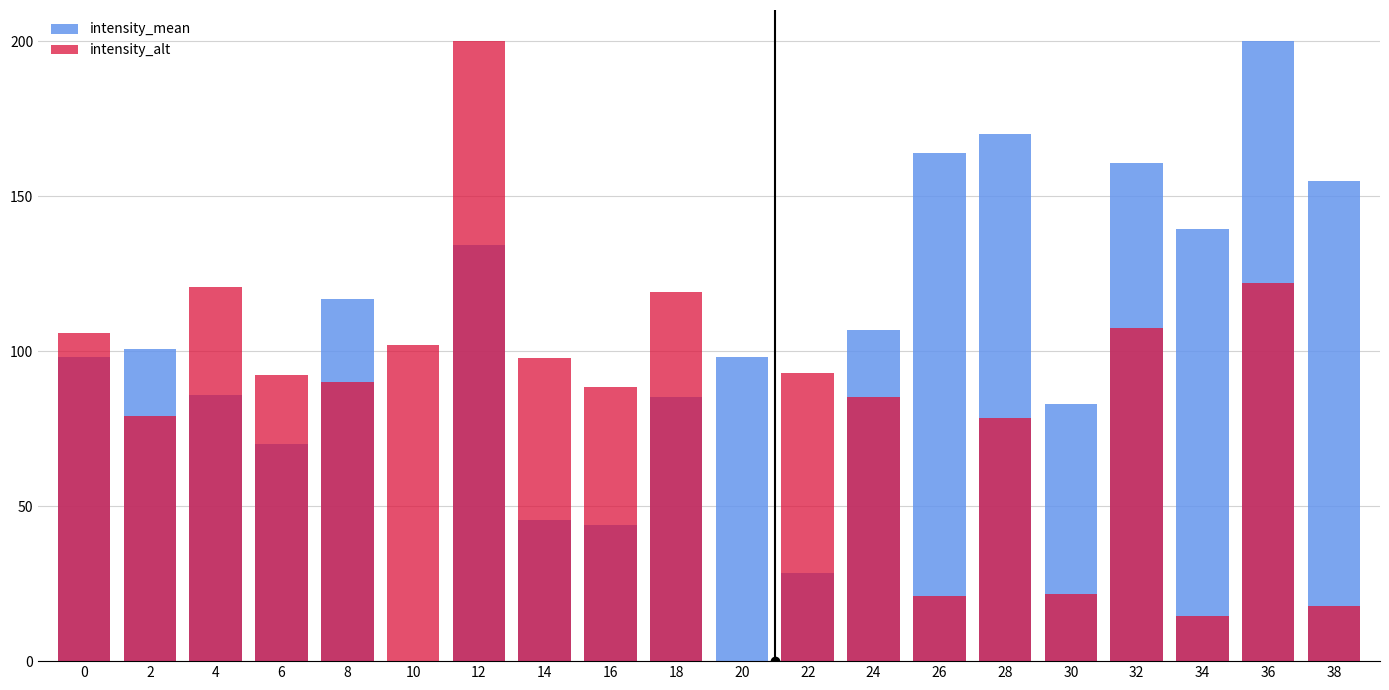

Rank the categories by intensity_alt value from lowest to highest.

20, 34, 38, 26, 30, 28, 2, 24, 16, 8, 6, 22, 14, 10, 0, 32, 18, 4, 36, 12